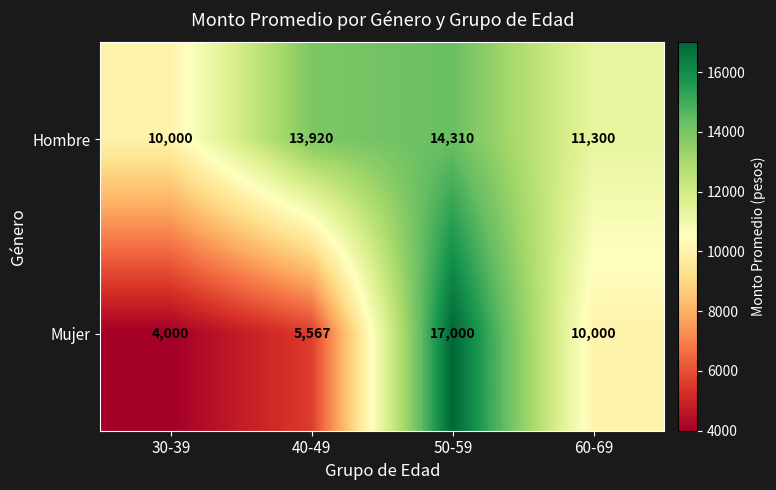

At which category is the sum across all series the highest?

50-59